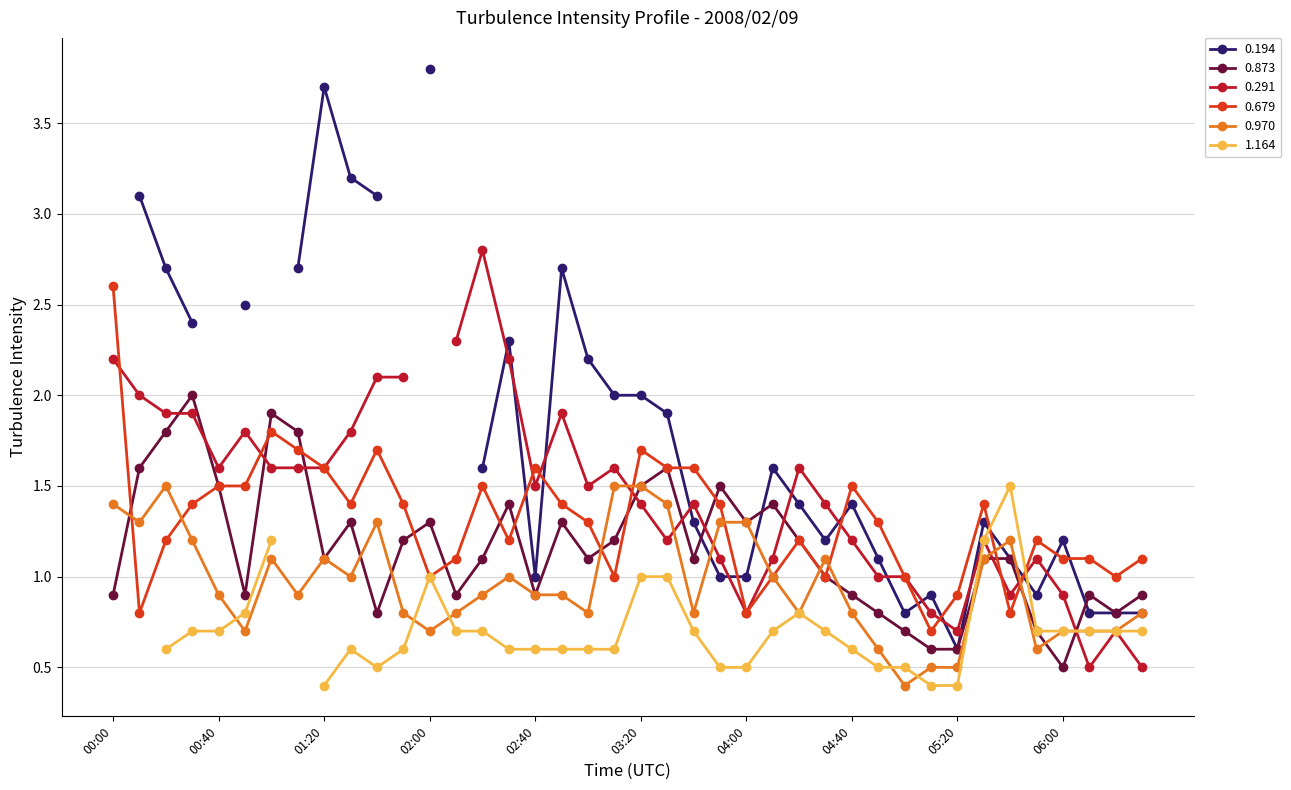

True or false: 0.970 has more than 0 interior local peaks.

True